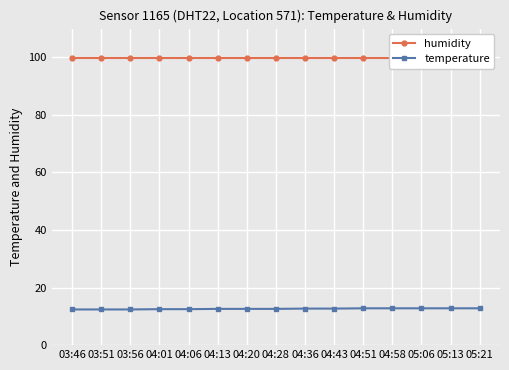

At which label does temperature reach its minimum?

03:46